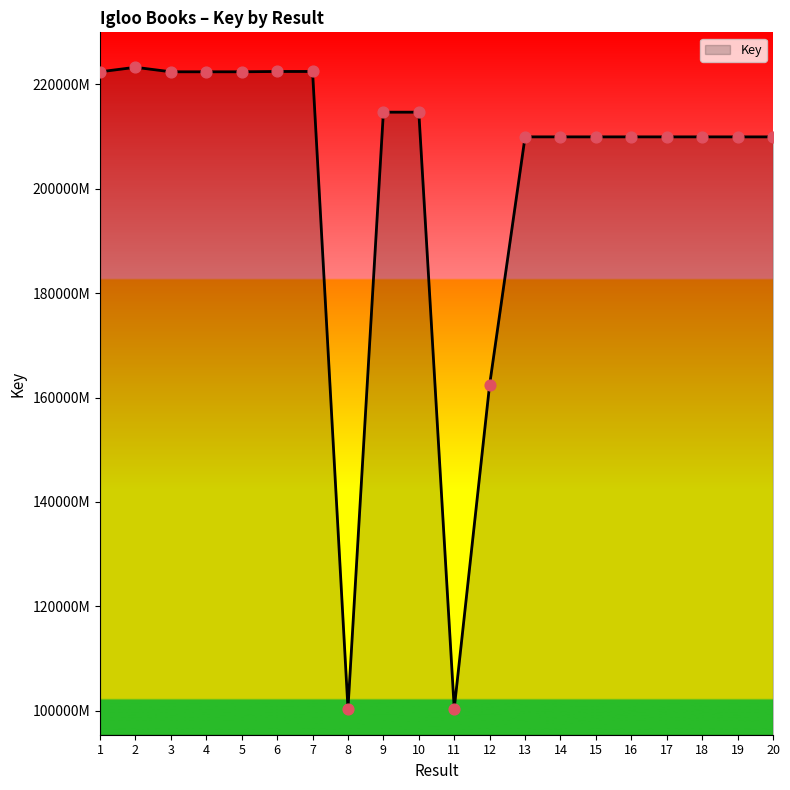

Is this an area chart (filled region under the line)?

Yes